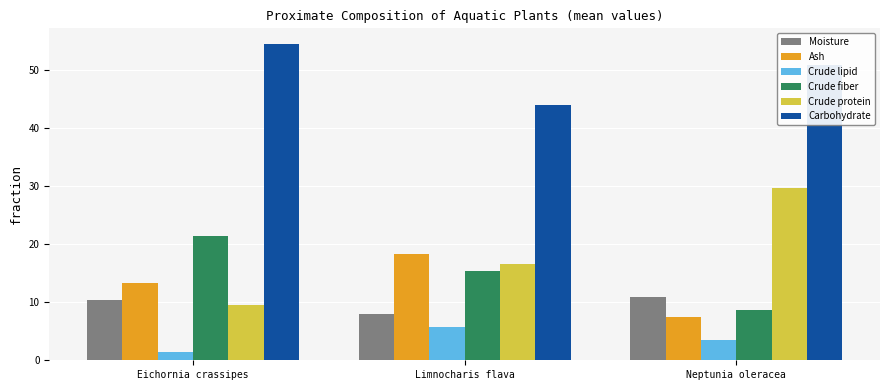

What is the average value of the Moisture series?

9.7